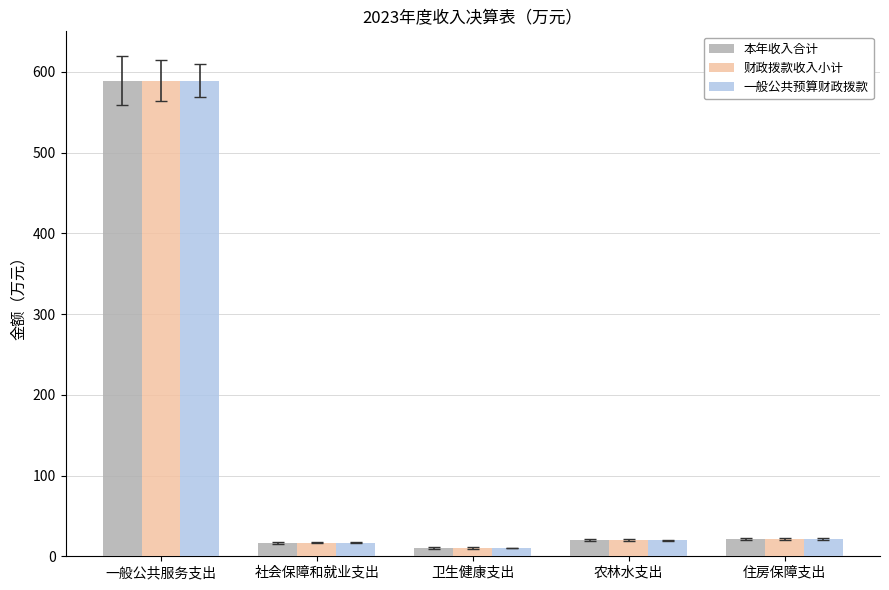

How many bars are there in each group?

3